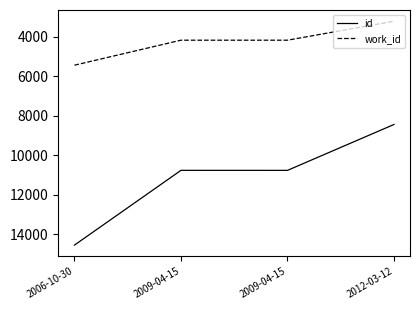

At which label does id reach its peak?

2006-10-30